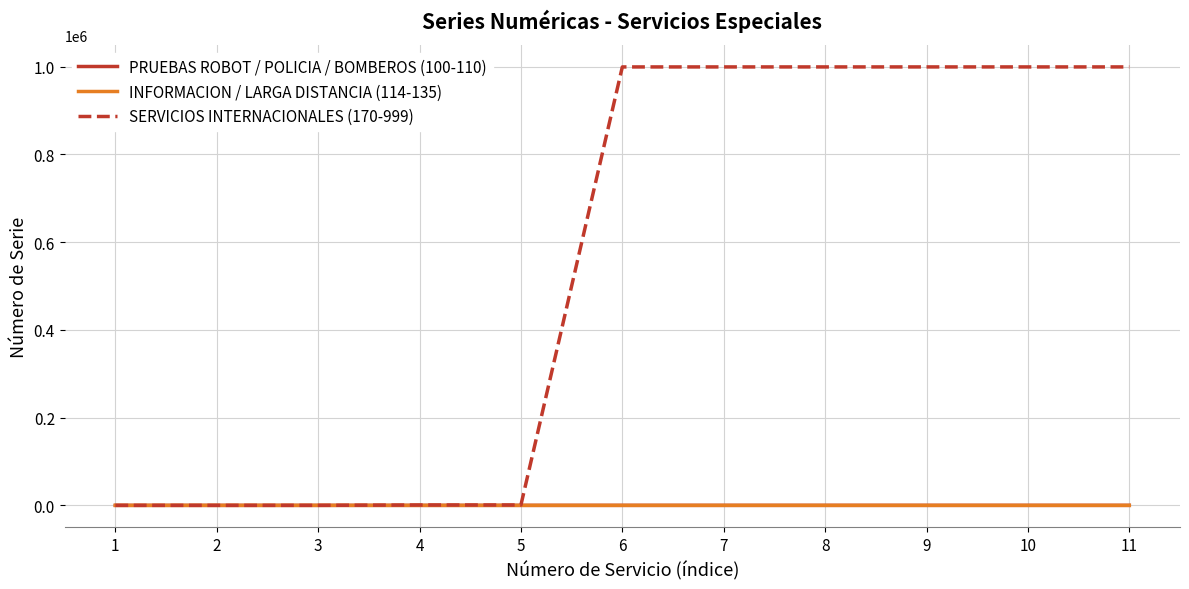

Which series has the widest spread of values?

SERVICIOS INTERNACIONALES (170-999)